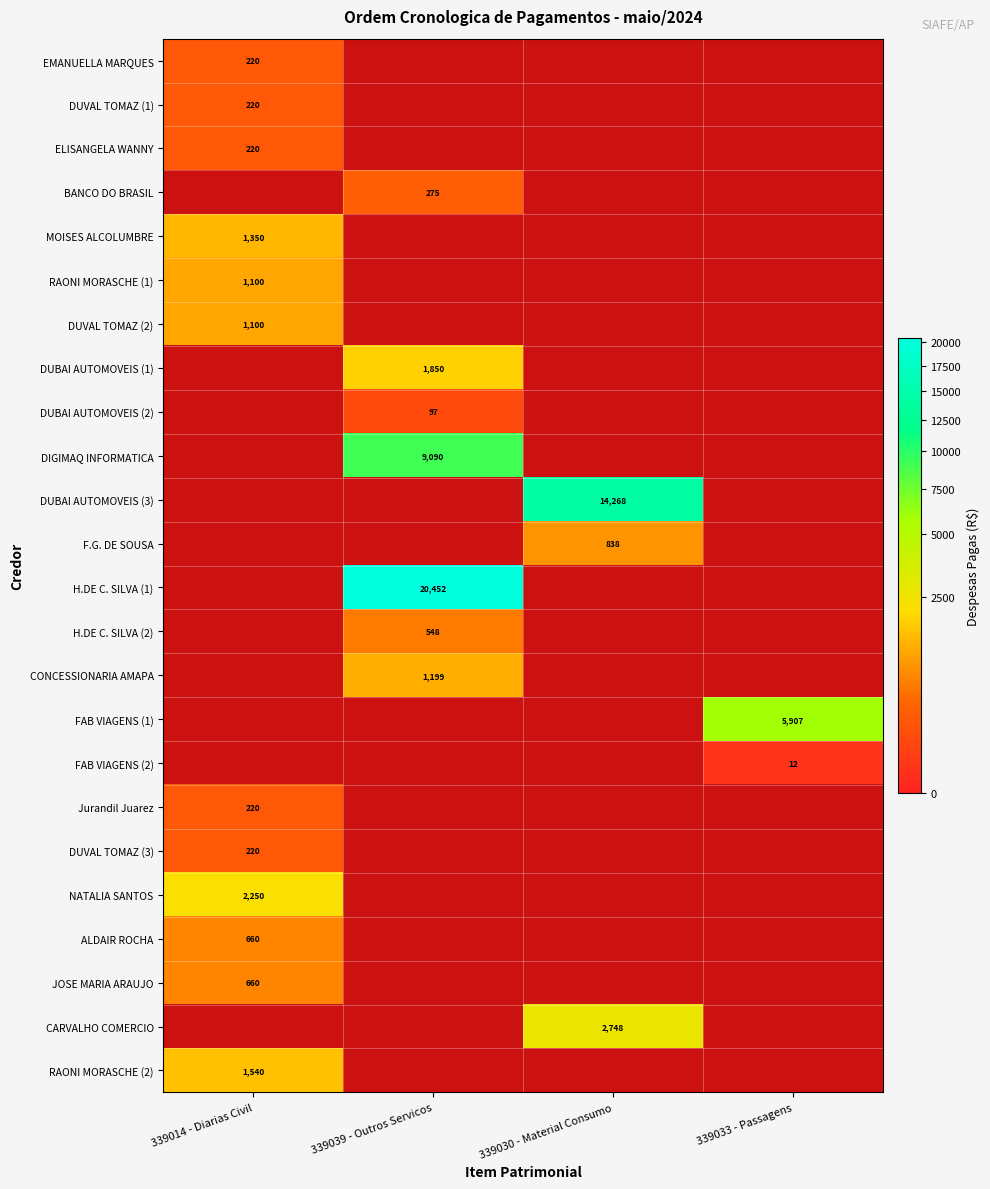

The value of DUVAL TOMAZ (2) at 339014 - Diarias Civil is 1100. True or false?

True